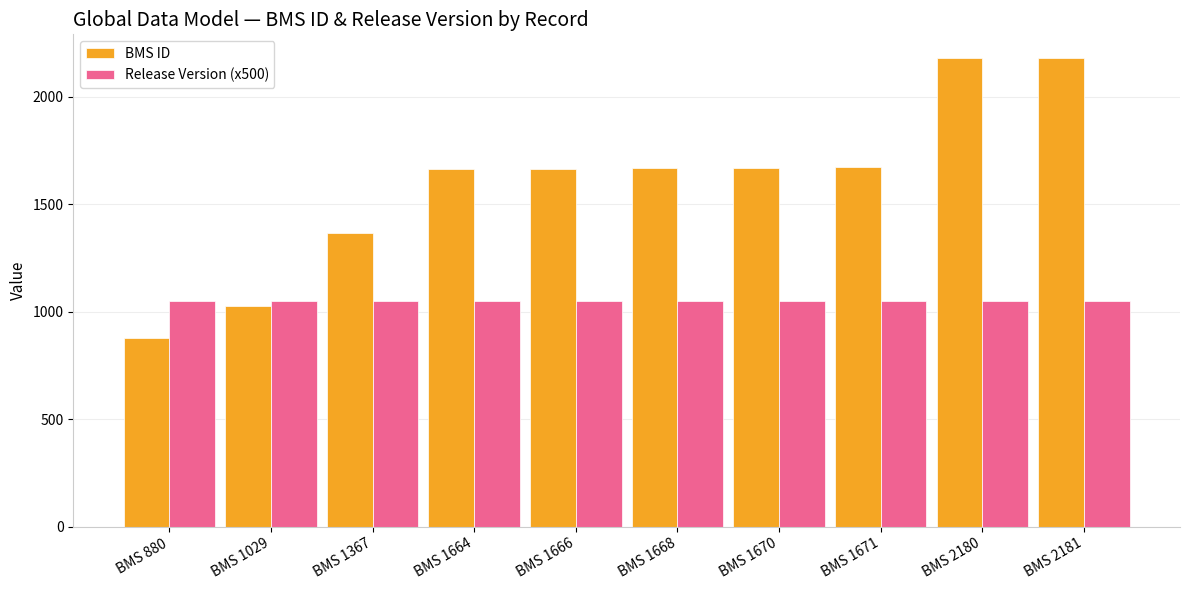

True or false: BMS ID has a value of 1165 at BMS 1670.

False